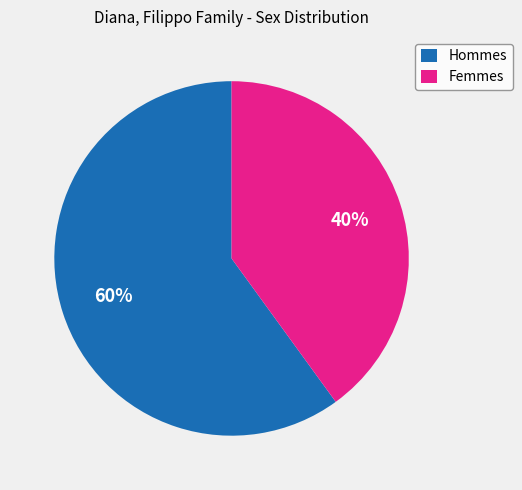

Count the number of slices in the pie.

2